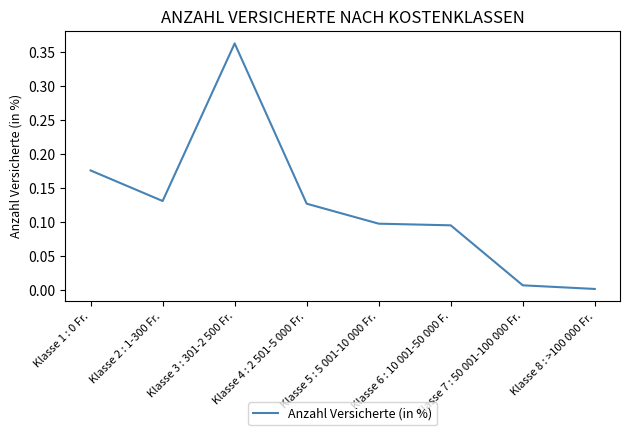

At which category does the chart reach its minimum across all series?

Klasse 8 : >100 000 Fr.